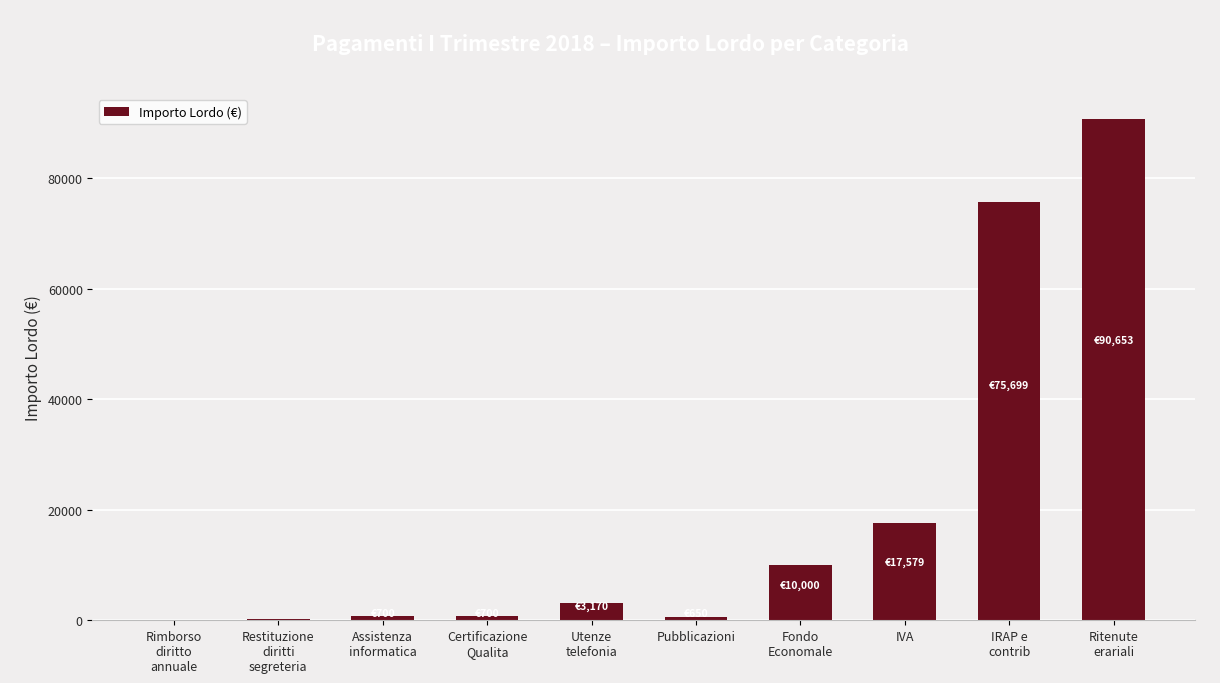

Is it true that the value at Ritenute
erariali is 127965.4?

False